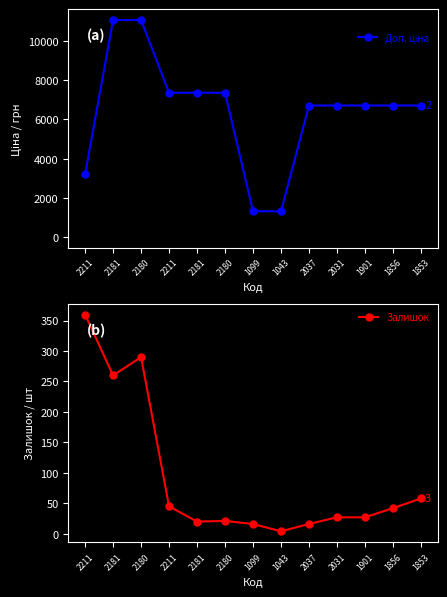

Is it true that Залишок equals 4.0 at 1043?

True